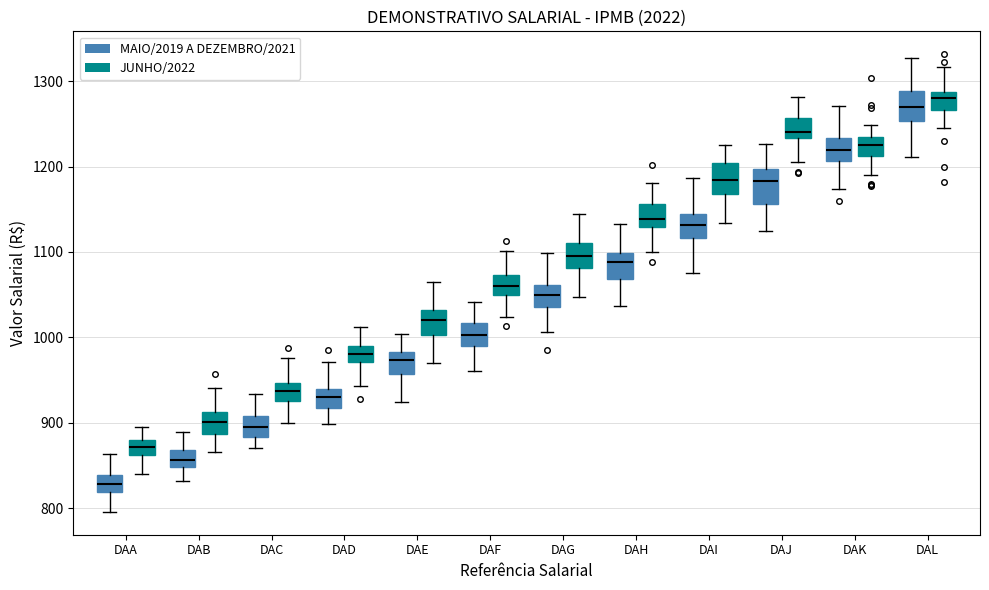

Where is the lower edge of the box for DAB (JUNHO/2022) on the y-axis? The values are not printed on the chart, so give them approximately, as read against the axis.

890